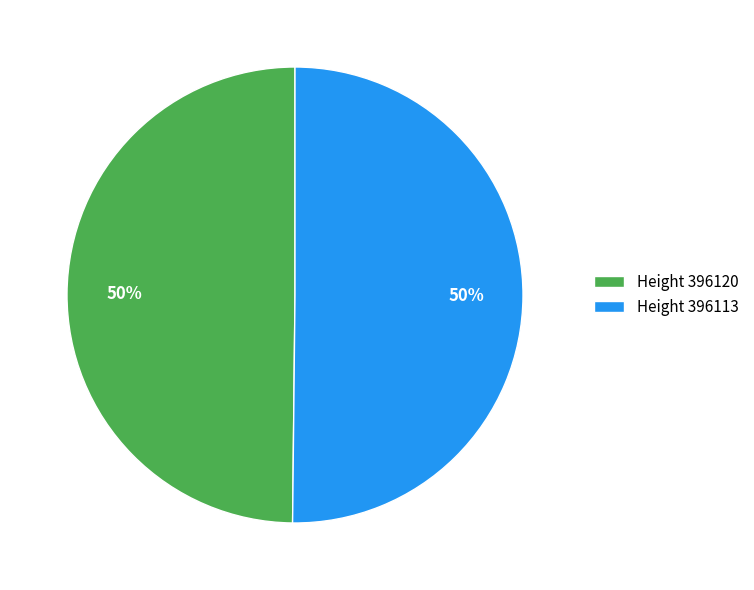

The Height 396120 slice represents 50% of the pie. True or false?

True